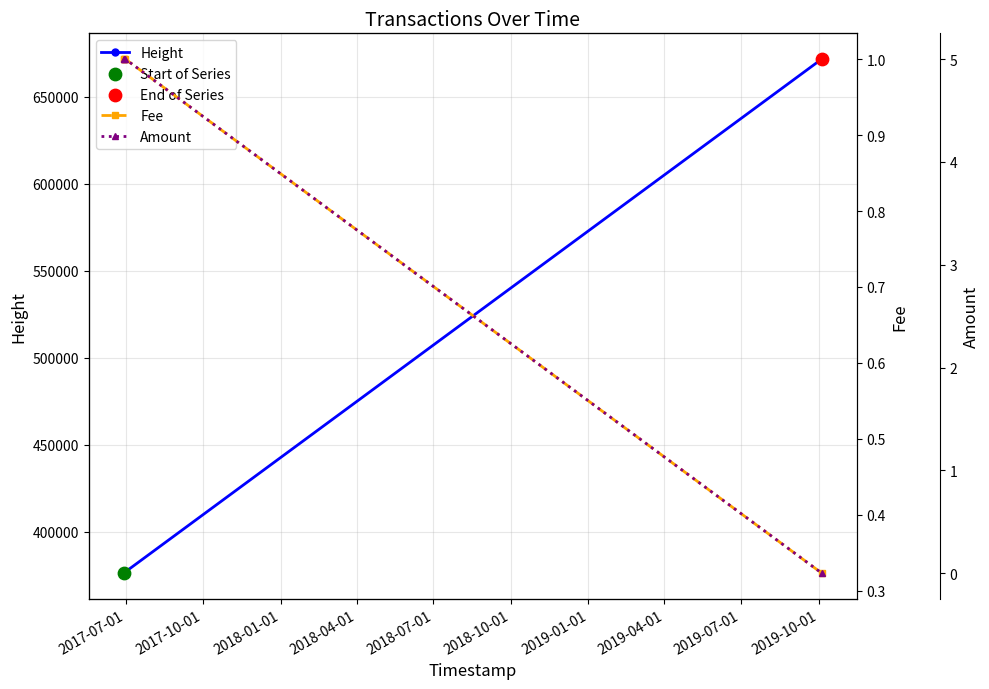

Which series reaches the maximum Y coordinate?

Height